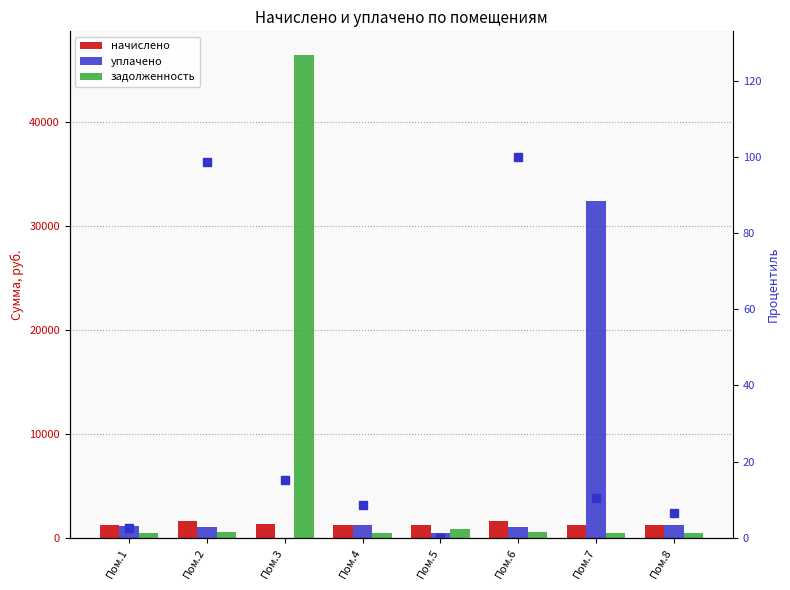

Which series has the widest spread of values?

задолженность